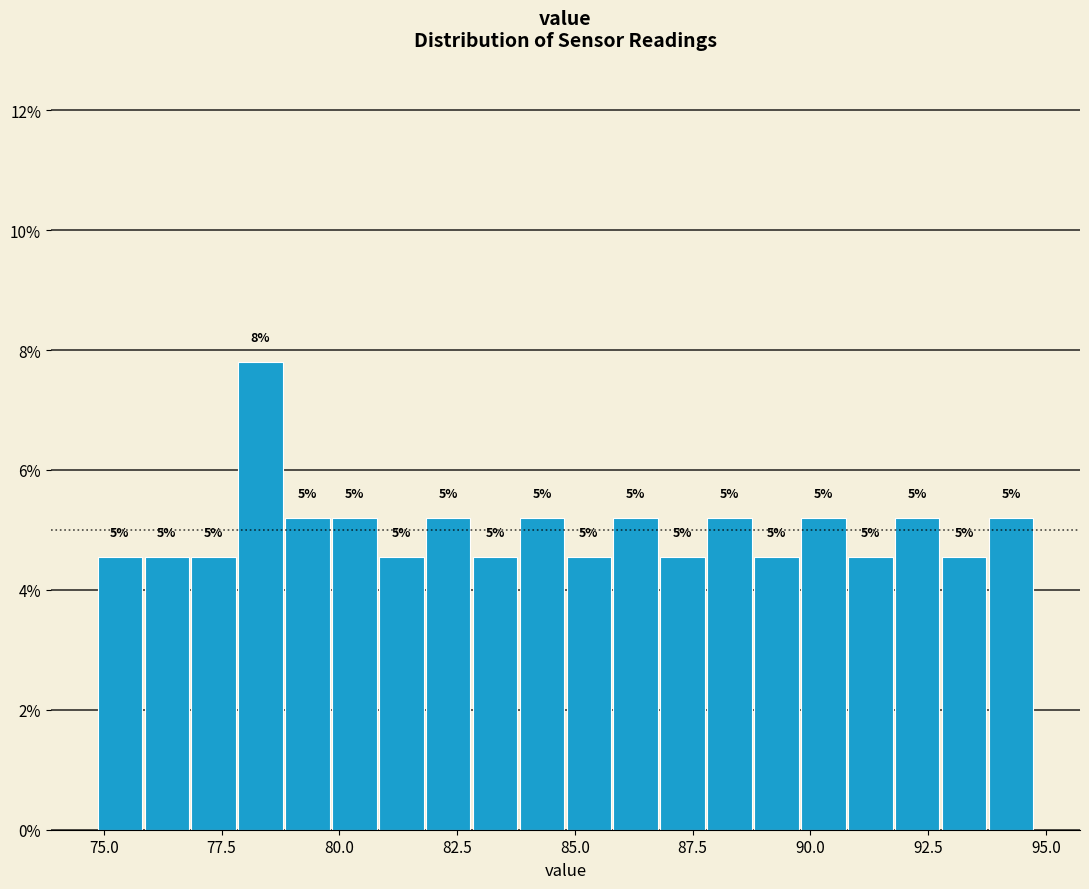

Around what value on the x-axis is the tallest bar? Give the approximate position of its centre, as read against the axis.

78.5